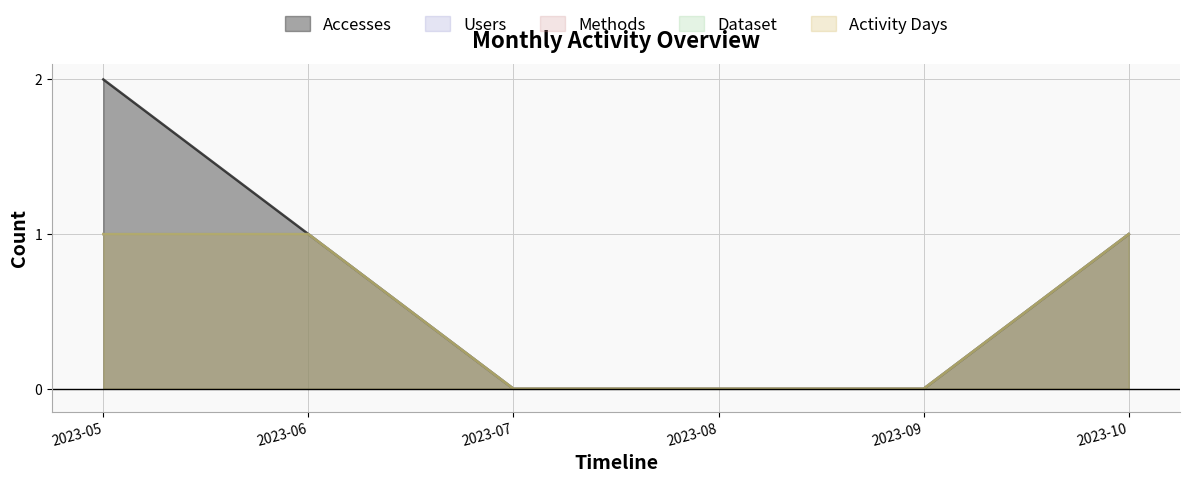

Reading left to right, what are all the values shown in this chart?

Accesses: 2023-05=2	2023-06=1	2023-07=0	2023-08=0	2023-09=0	2023-10=1
Users: 2023-05=1	2023-06=1	2023-07=0	2023-08=0	2023-09=0	2023-10=1
Methods: 2023-05=1	2023-06=1	2023-07=0	2023-08=0	2023-09=0	2023-10=1
Dataset: 2023-05=1	2023-06=1	2023-07=0	2023-08=0	2023-09=0	2023-10=1
Activity Days: 2023-05=1	2023-06=1	2023-07=0	2023-08=0	2023-09=0	2023-10=1